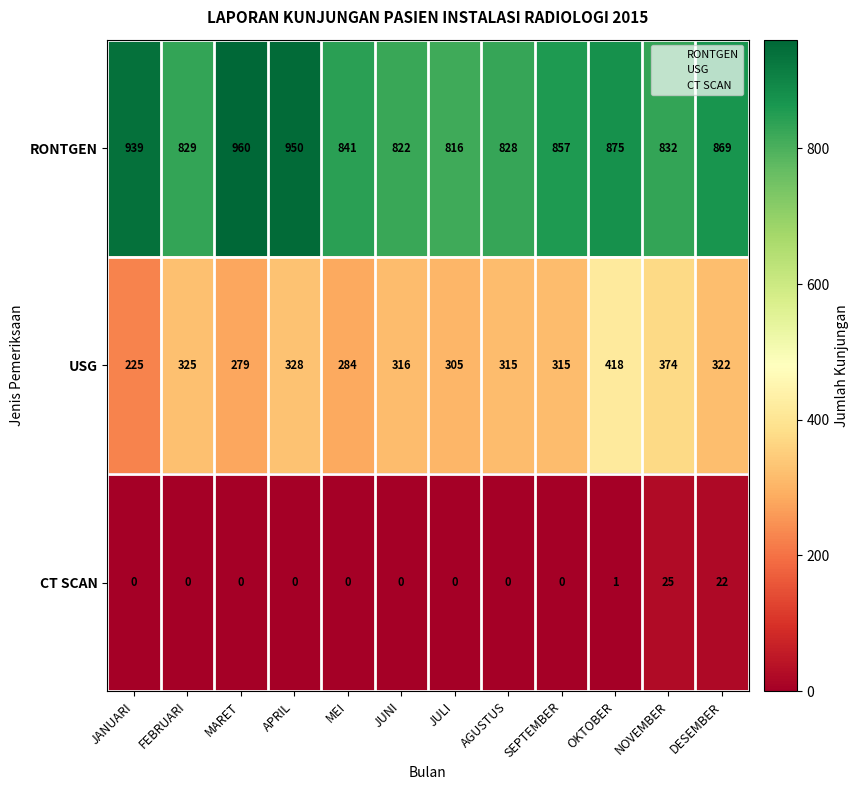

True or false: RONTGEN has a value of 450 at SEPTEMBER.

False